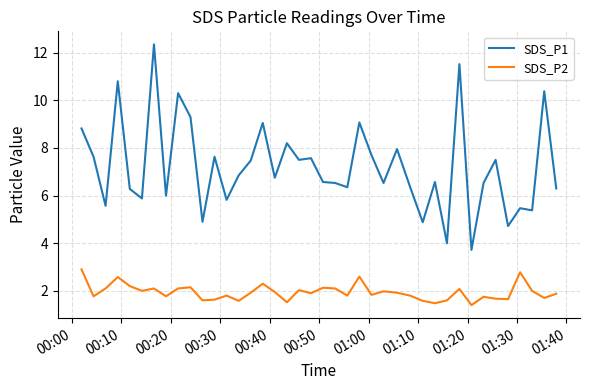

Rank the series by their average value, from highest to lowest.

SDS_P1, SDS_P2